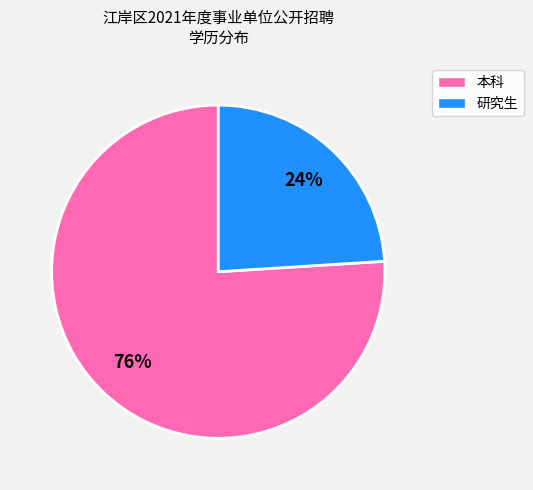

Is the sum of 研究生 and 本科 greater than half?

Yes